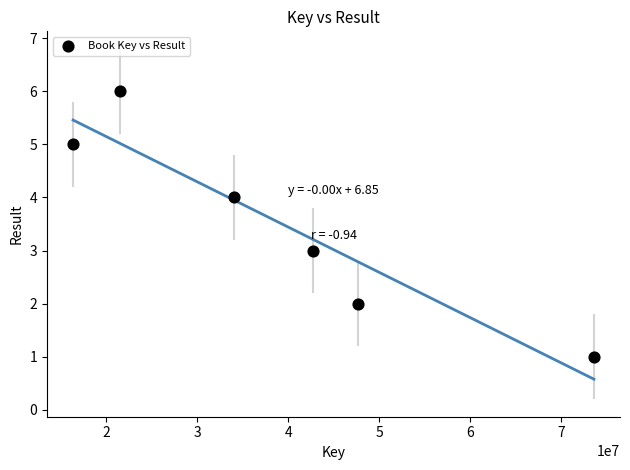

What is the range of X values (max minus min)?

57275477